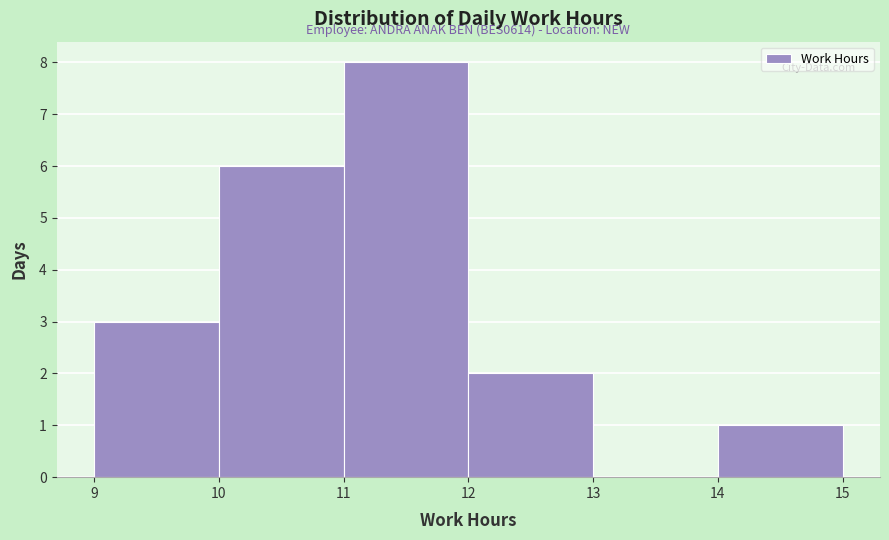

Over which range of the x-axis is the bar tallest?

11 to 12